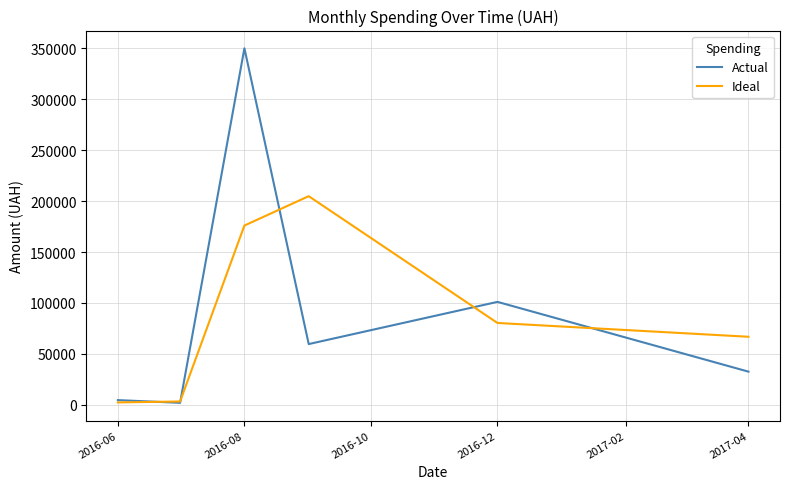

Rank the series by their maximum value, from lowest to highest.

Ideal, Actual